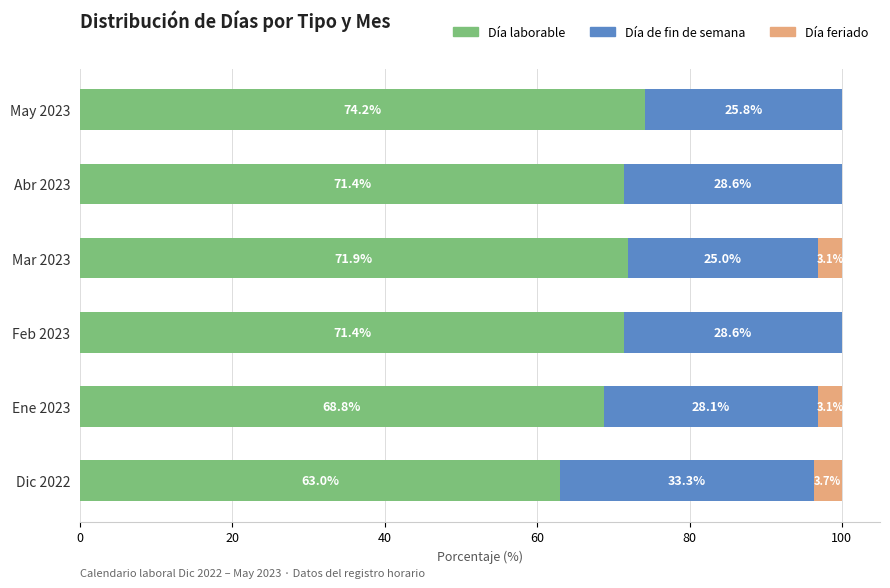

Is it true that Día laborable equals 63.0 at Dic 2022?

True